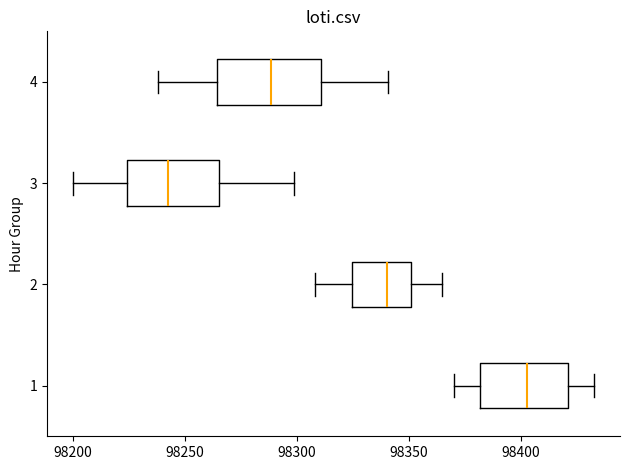

Comparing the boxes themselves (not the whiskers), which one is the widest?

4